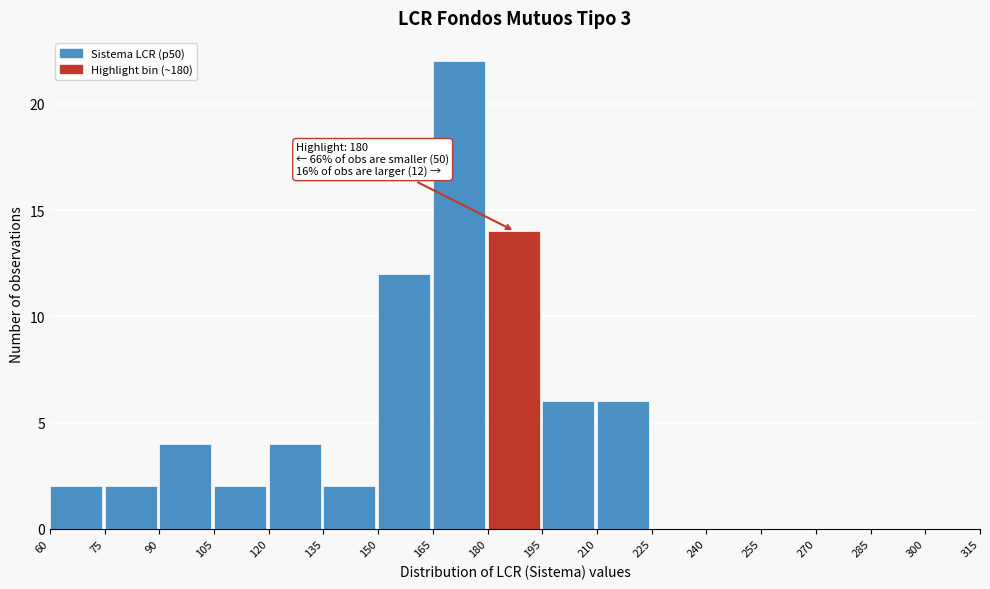

Over which range of the x-axis is the bar tallest?

165 to 180